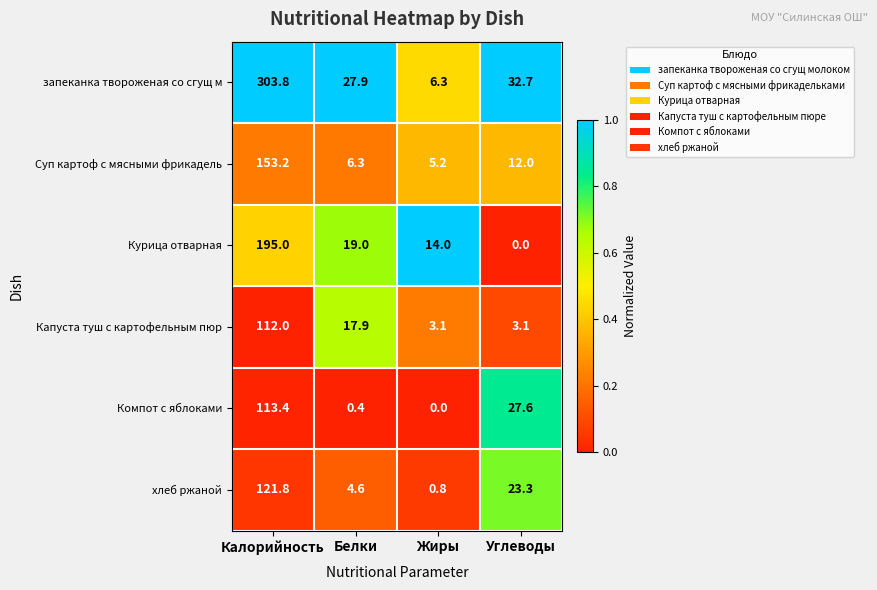

The value of Компот с яблоками at Белки is 0.4. True or false?

True